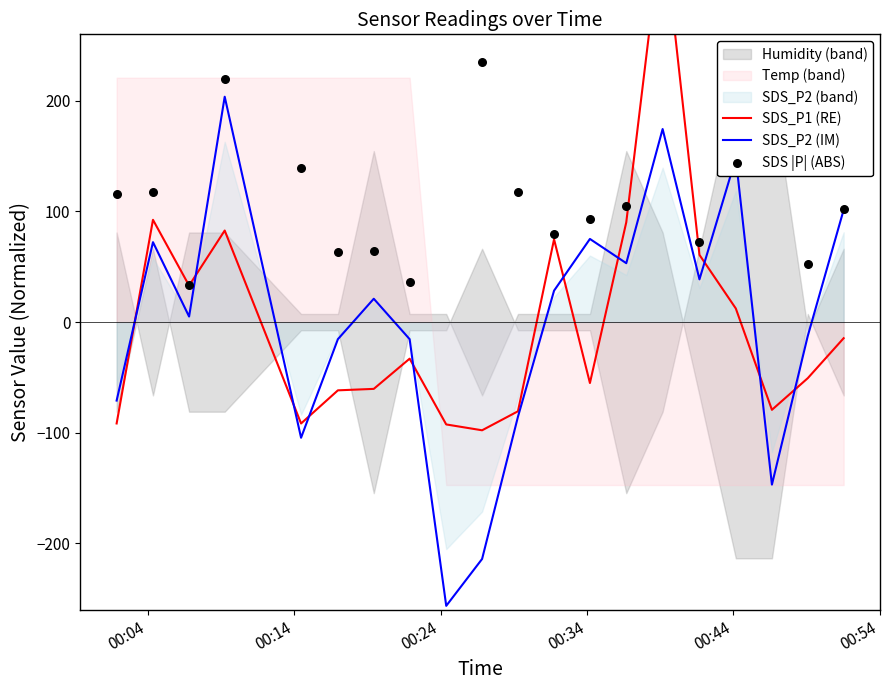

What is the highest value of the SDS_P2 (IM) series?

203.6